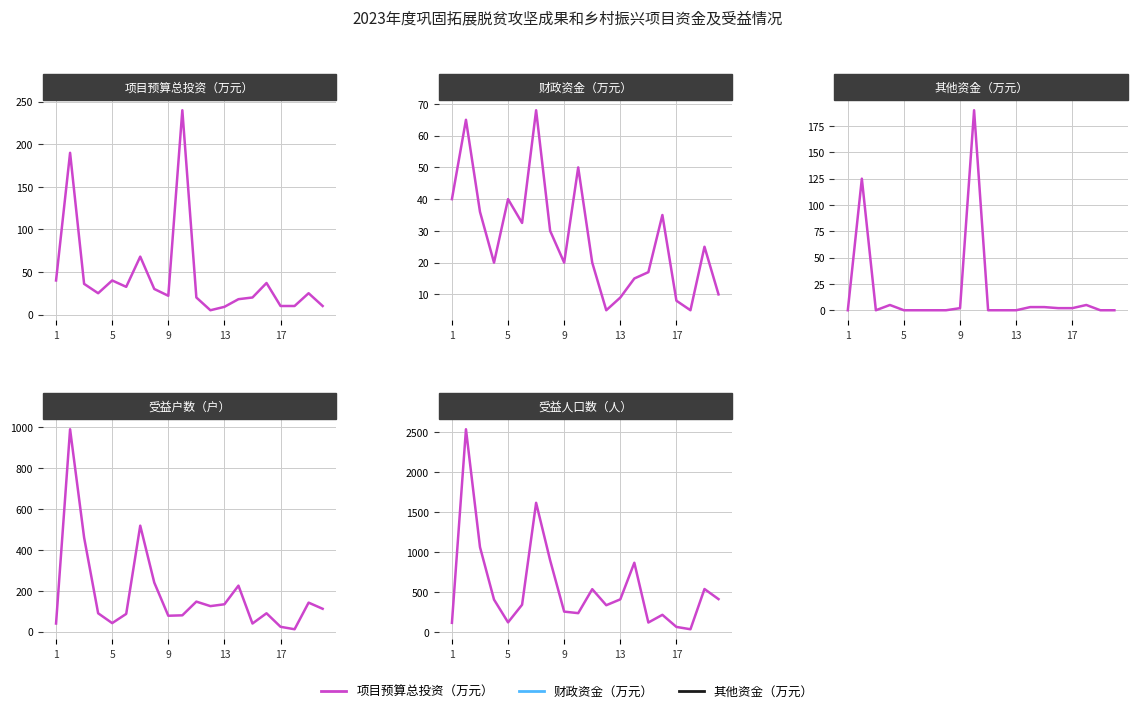

How many lines are shown in the chart?

5